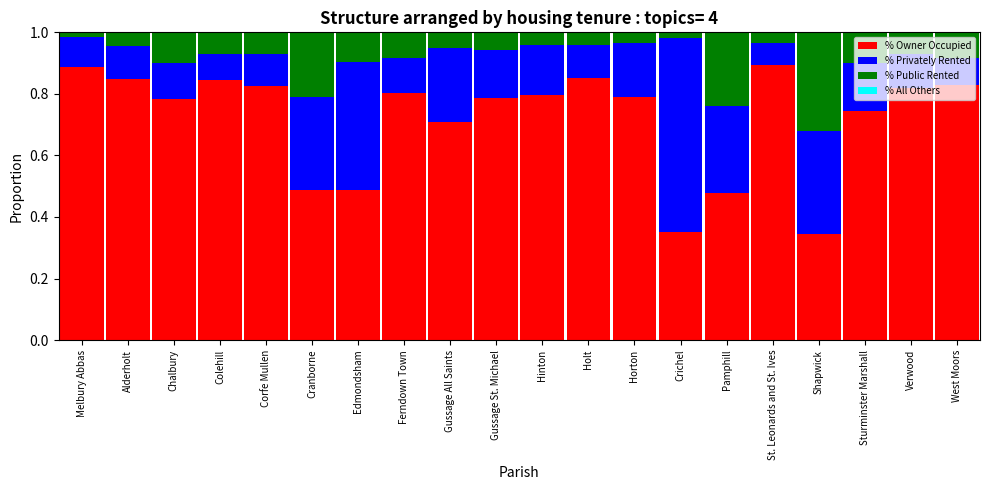

Does the chart contain stacked bars?

Yes